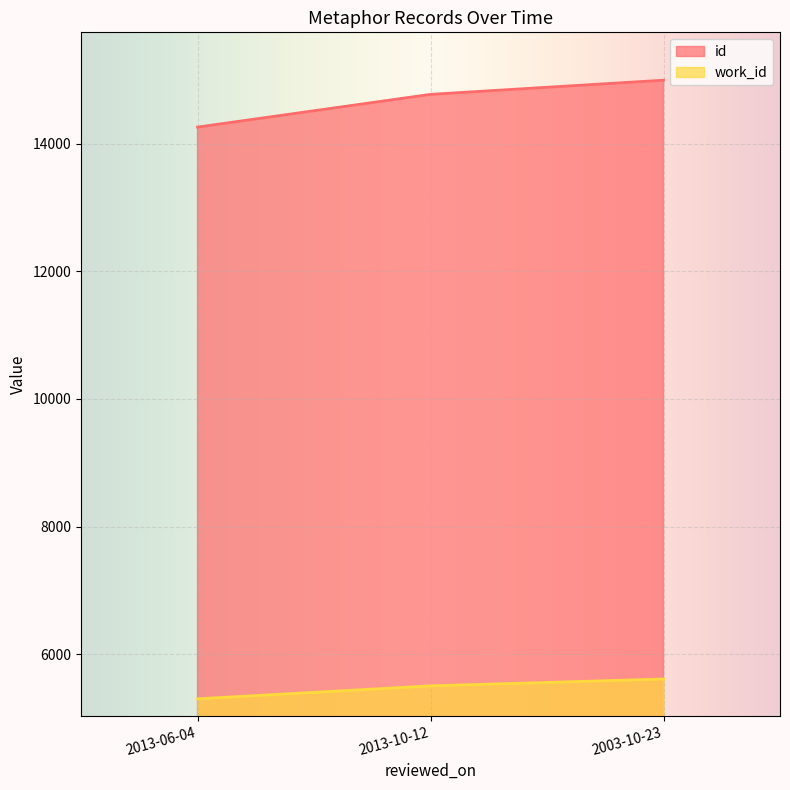

What is the total value across all series at 2003-10-23?

20604